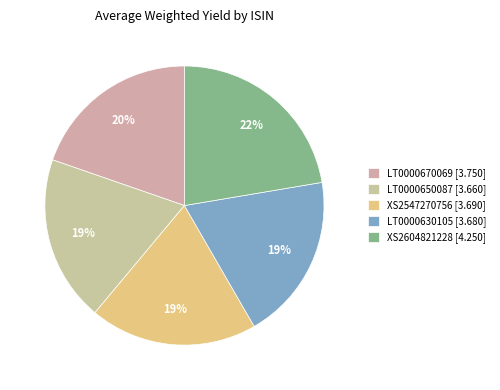

Is LT0000630105 the majority of the pie?

No